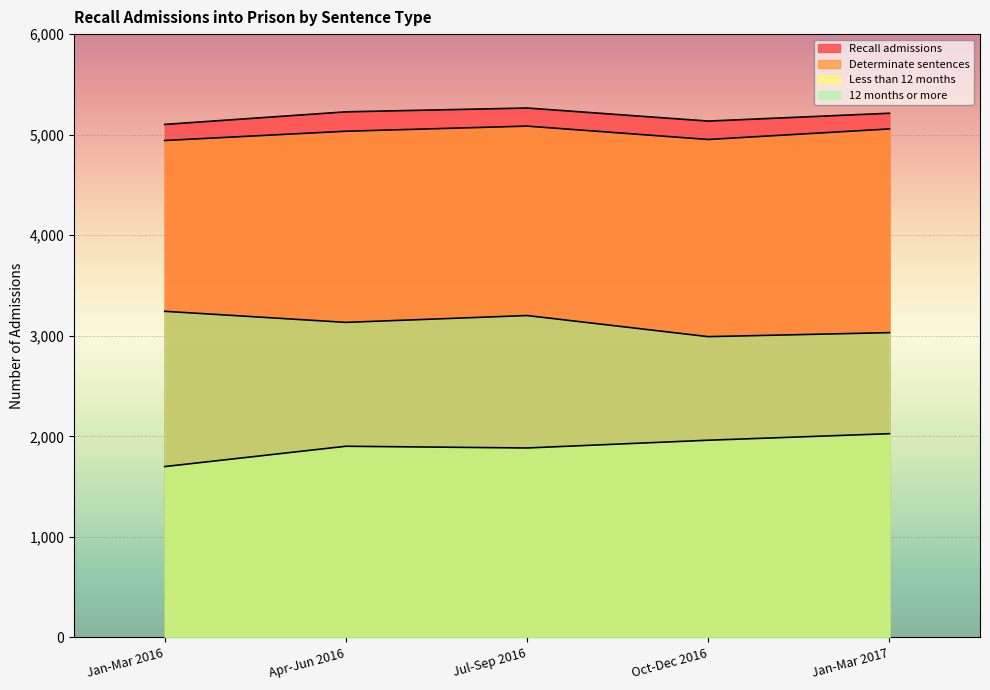

True or false: Recall admissions has a value of 5227 at Apr-Jun 2016.

True